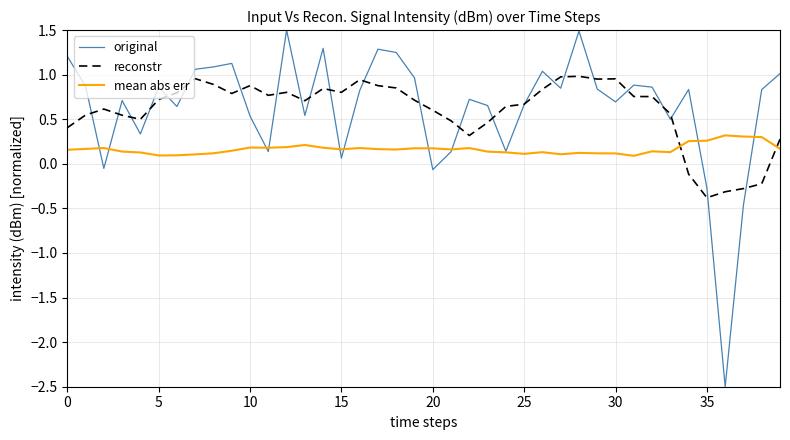

True or false: mean abs err and reconstr cross at least once.

True